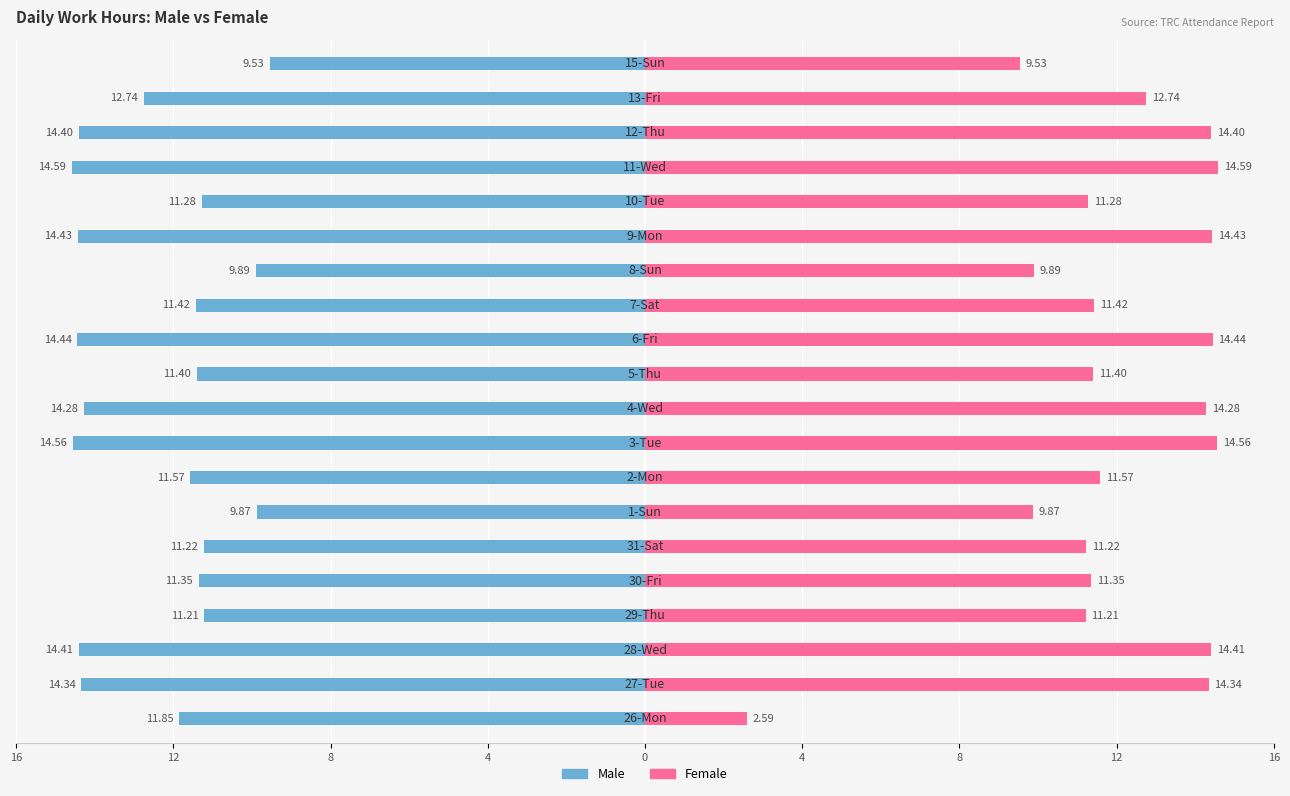

Between 8 and 10, which series saw the biggest shift?

Male